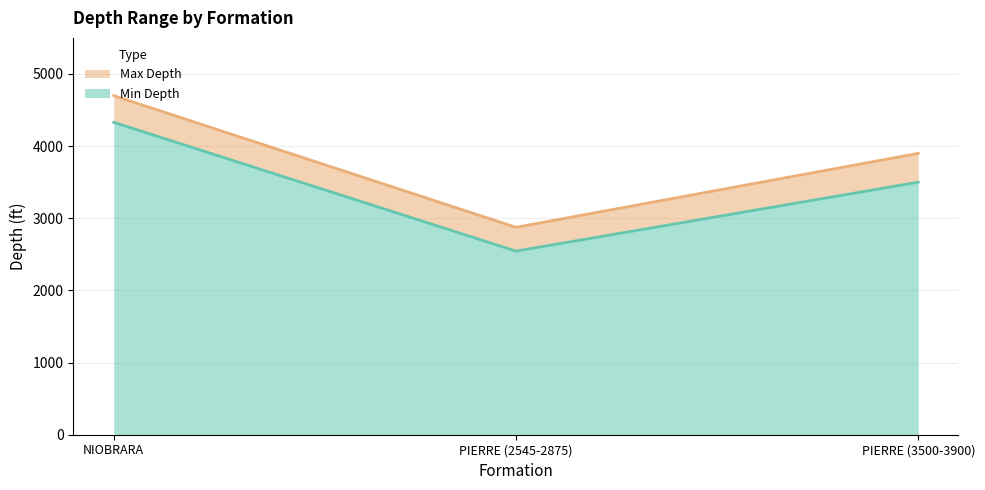

How many lines are shown in the chart?

2